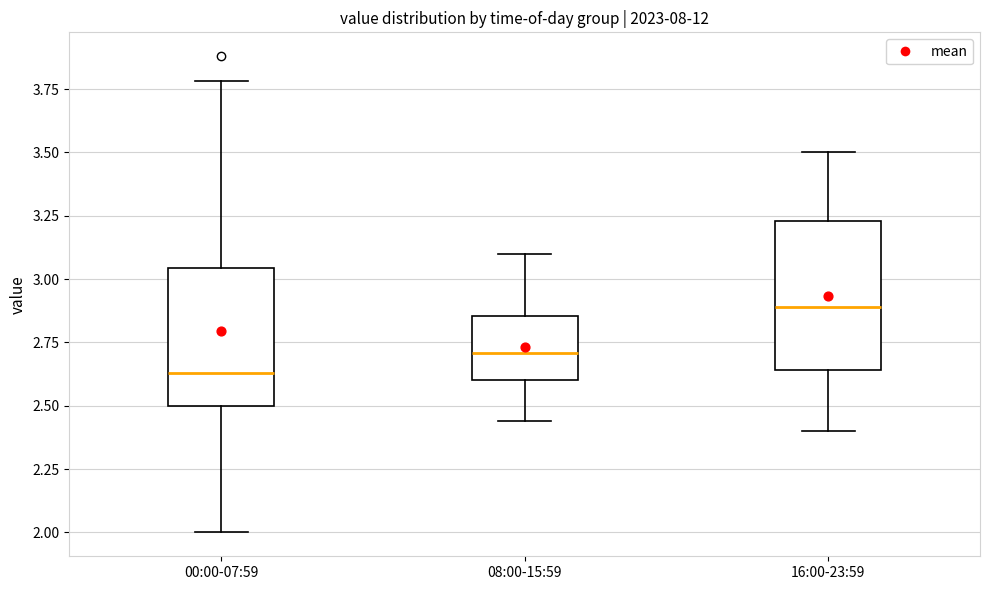

Where does the median line of the box for 00:00-07:59 sit on the y-axis? The values are not printed on the chart, so give them approximately, as read against the axis.

2.65